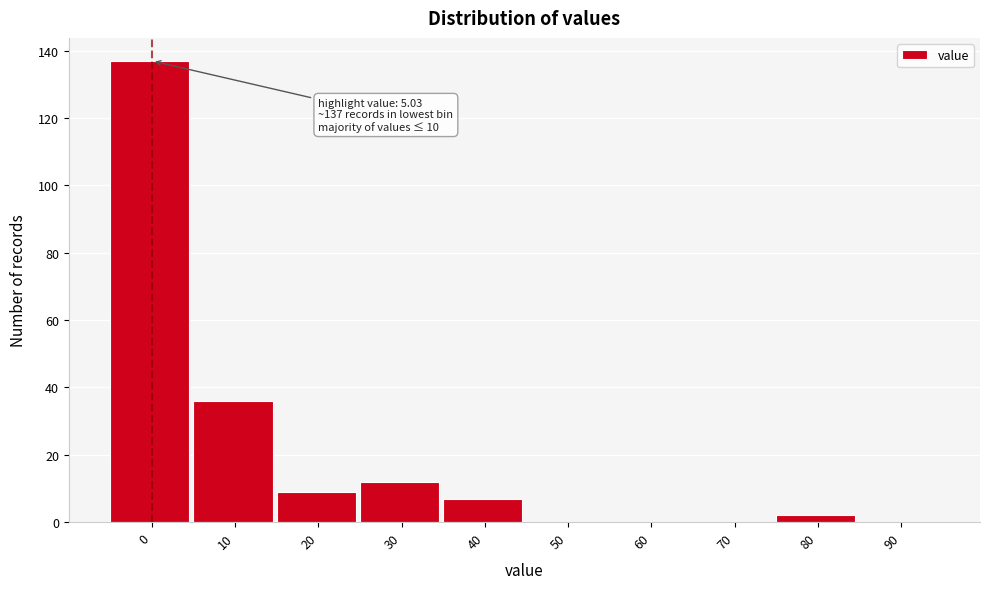

Reading left to right, list all the values displayed in this chart.

0=137	10=36	20=9	30=12	40=7	50=0	60=0	70=0	80=2	90=0